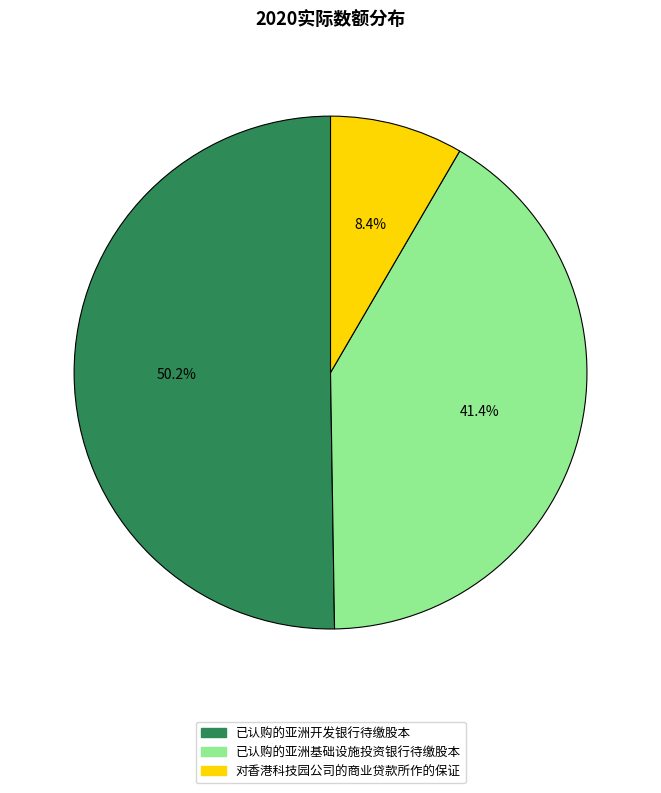

To the nearest percent, what is the difference between the 已认购的亚洲基础设施投资银行待缴股本 and 对香港科技园公司的商业贷款所作的保证 slice percentages?

33%